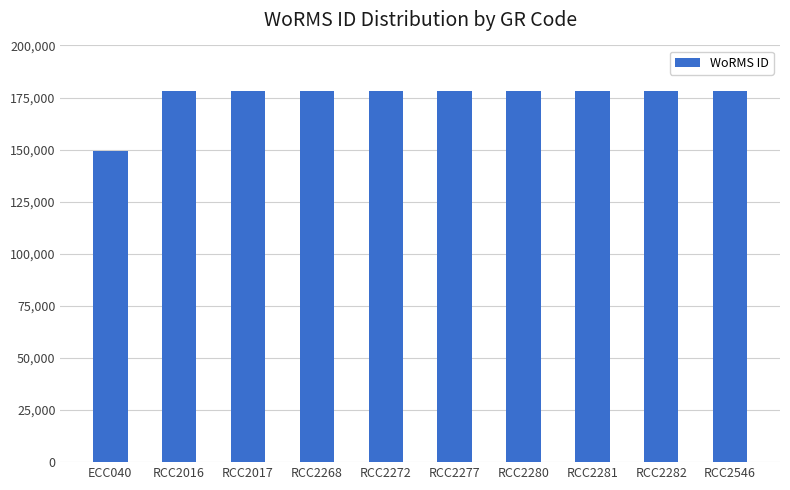

Reading left to right, transcribe all the data shown in this chart.

149129	178207	178207	178207	178207	178207	178207	178207	178207	178207